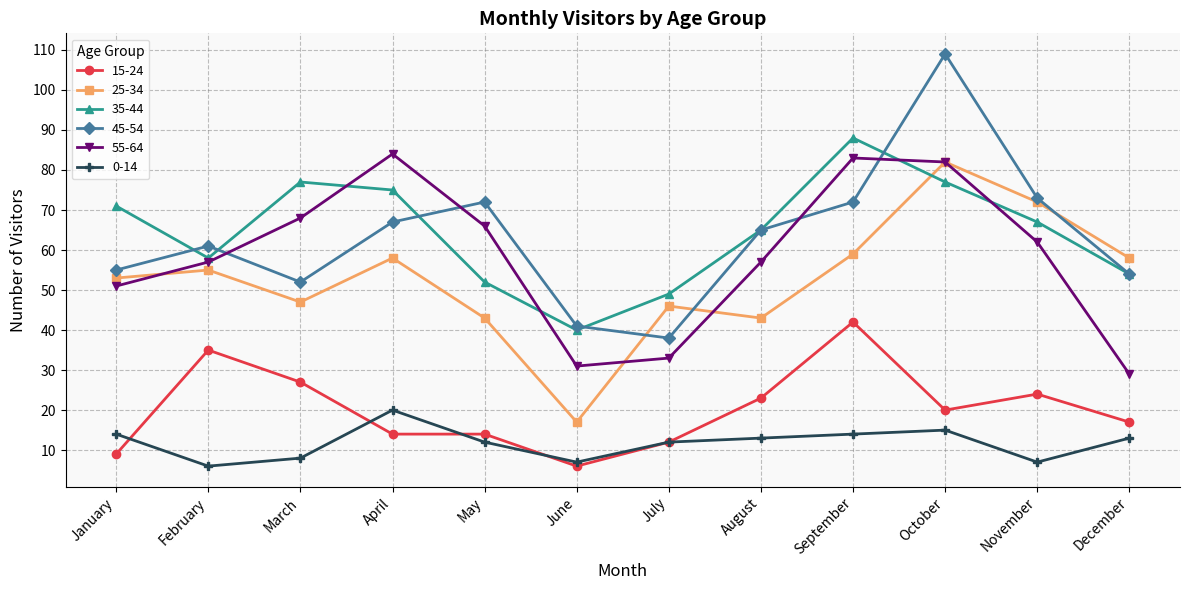

How many interior local peaks does the 25-34 series have?

4